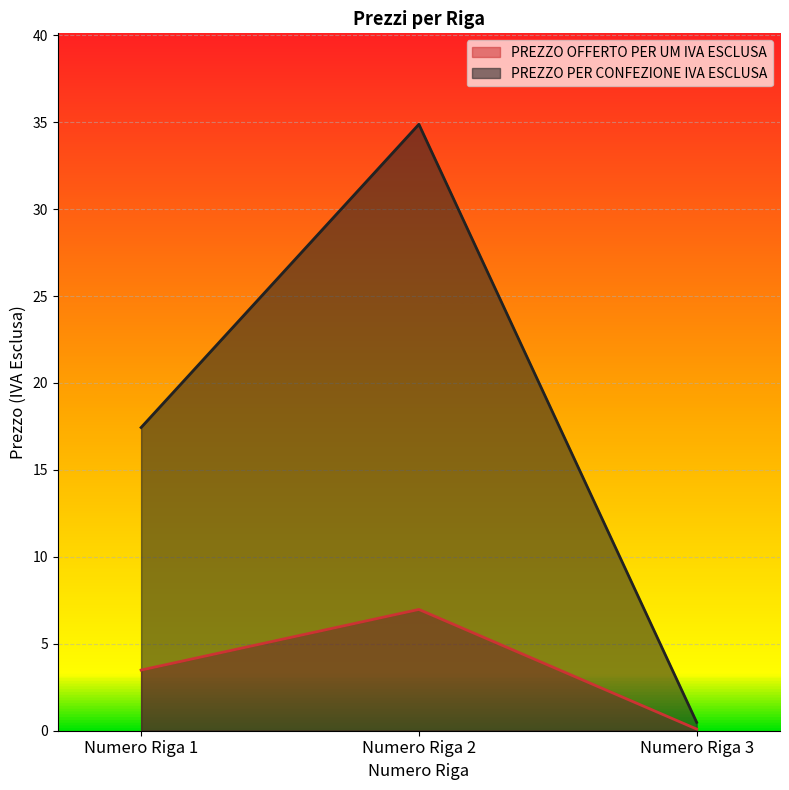

At how many categories does at least one series exceed 32?

1